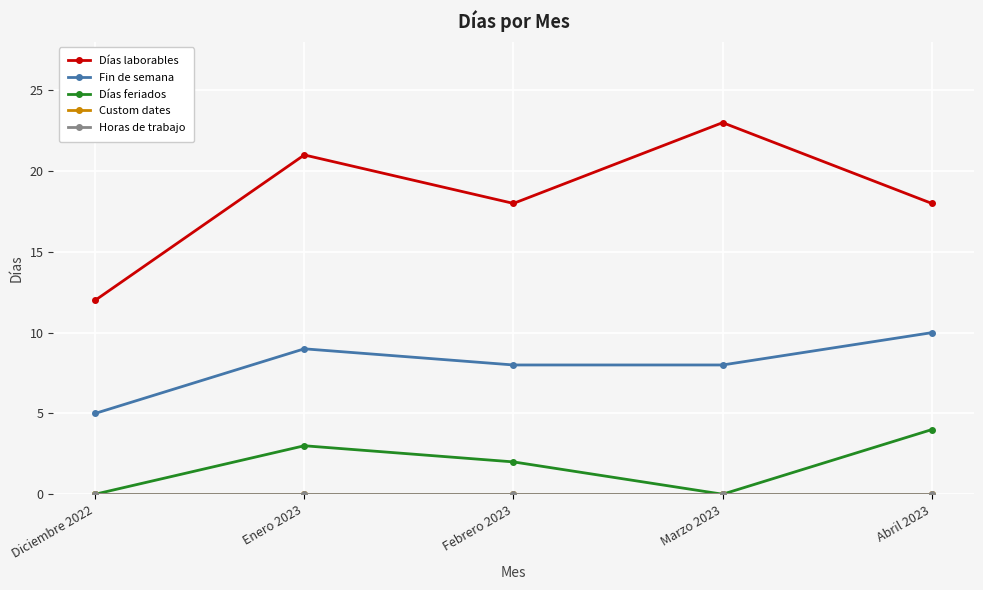

What is the label of the 3rd point from the left?

Febrero 2023